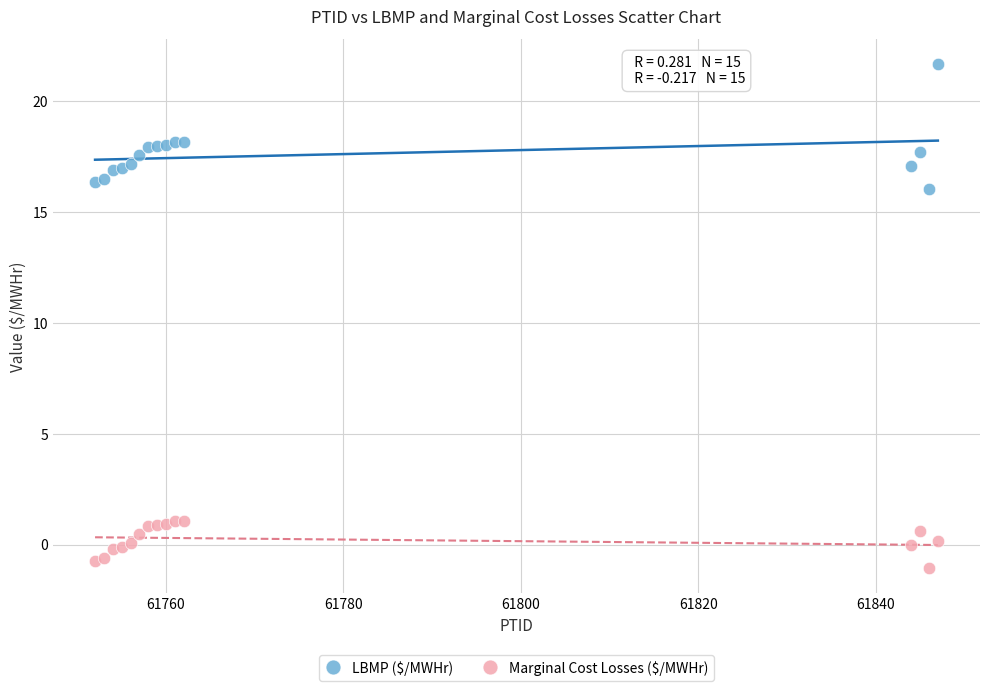

Which series reaches the minimum Y coordinate?

Marginal Cost Losses ($/MWHr)